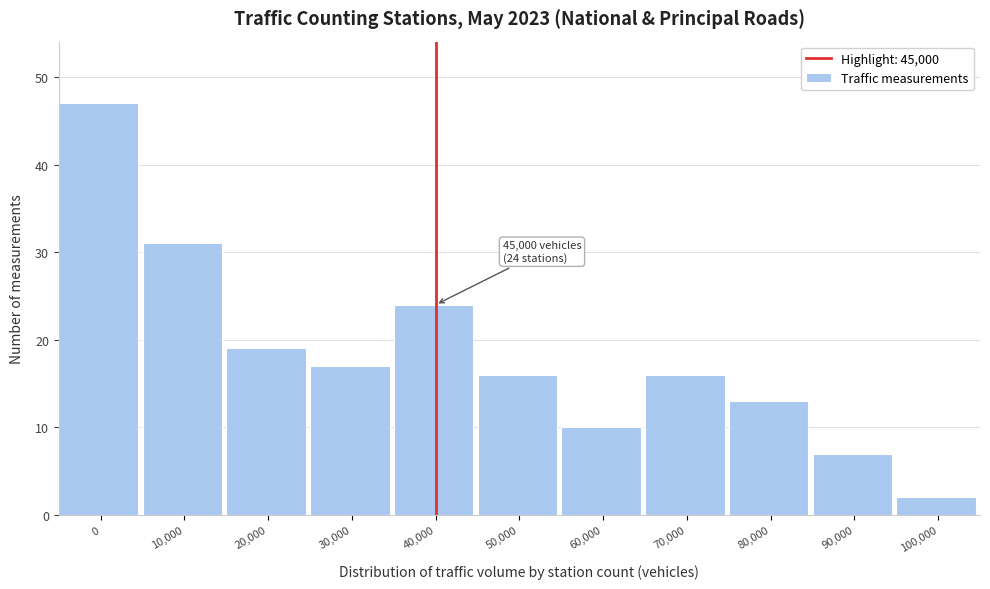

Reading right to left, transcribe all the data shown in this chart.

2	7	13	16	10	16	24	17	19	31	47